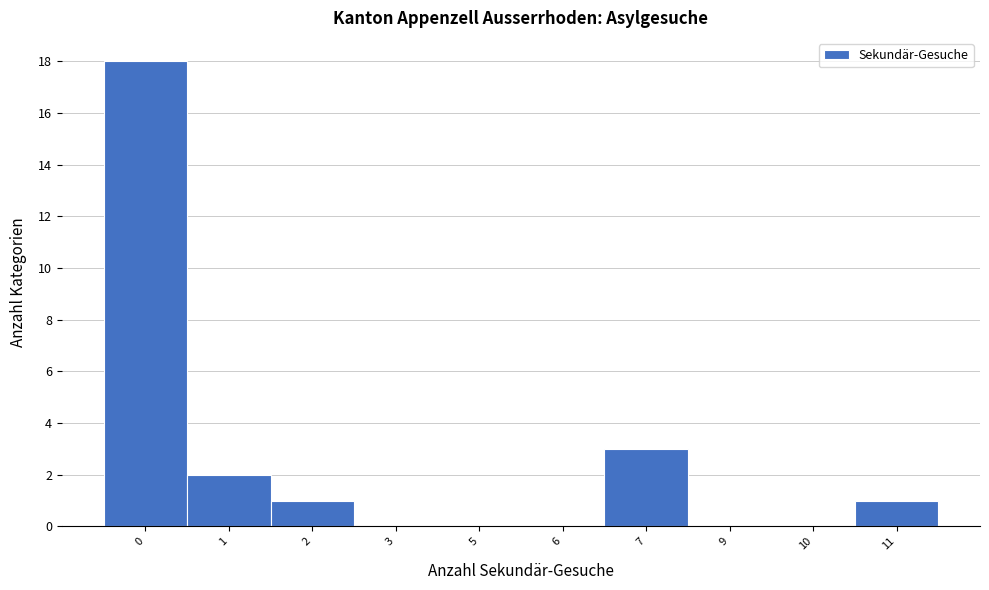

Reading left to right, list all the values displayed in this chart.

0=18	1=2	2=1	3=0	5=0	6=0	7=3	9=0	10=0	11=1